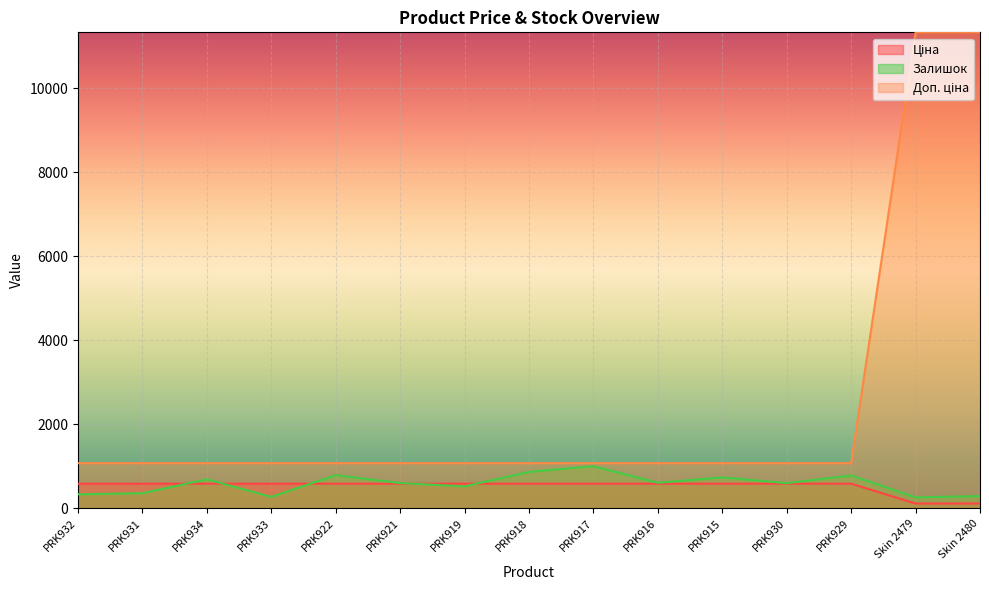

Is the value of Доп. ціна at PRK929 greater than the value of Ціна at PRK919?

Yes